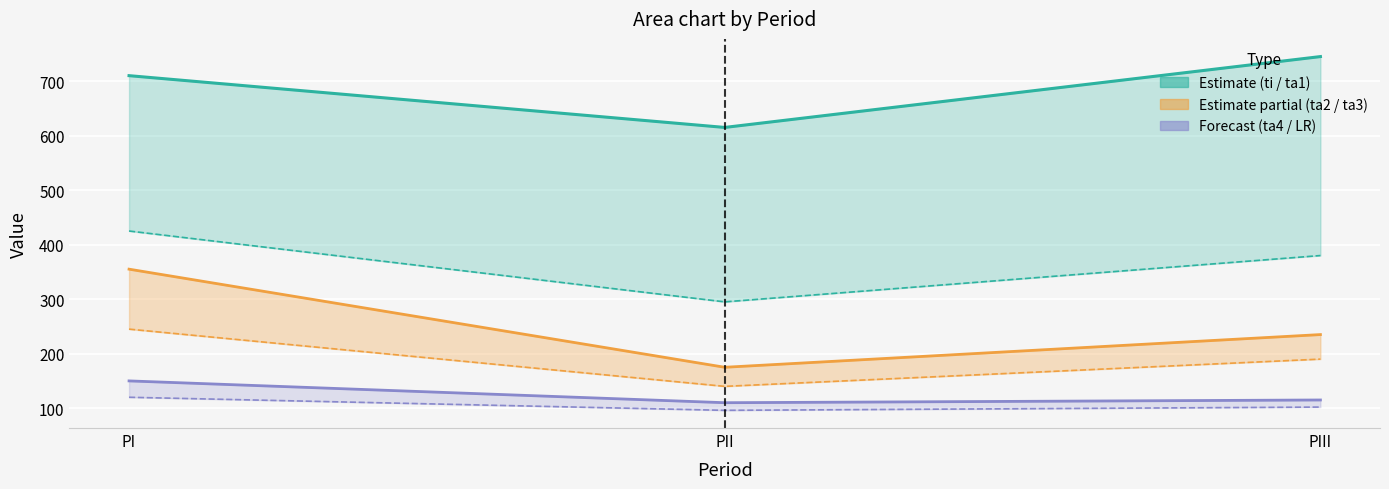

At which label is ta3 closest to 192?

PIII